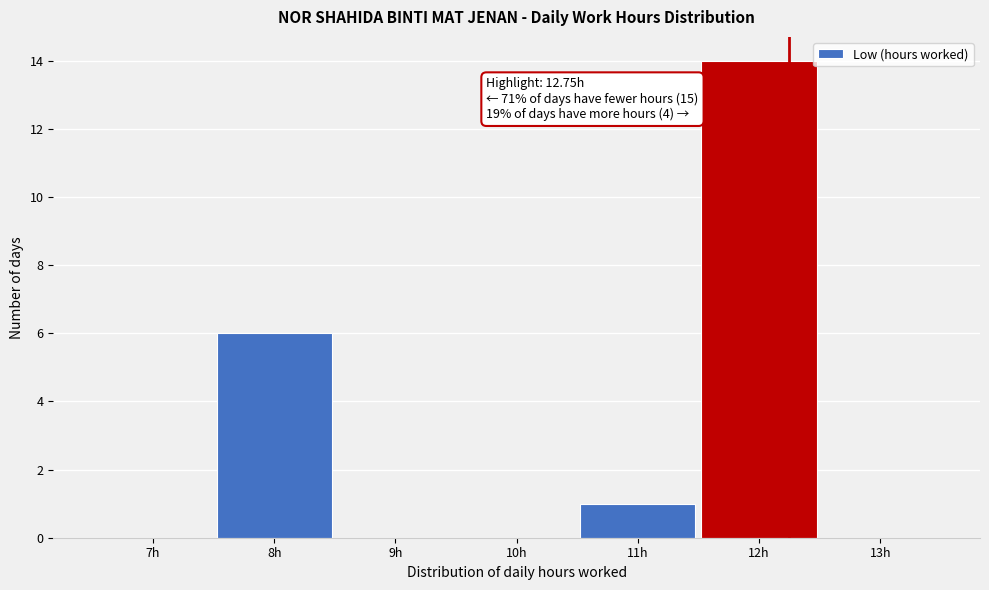

Reading right to left, extract all data points from this chart.

13h=0	12h=14	11h=1	10h=0	9h=0	8h=6	7h=0